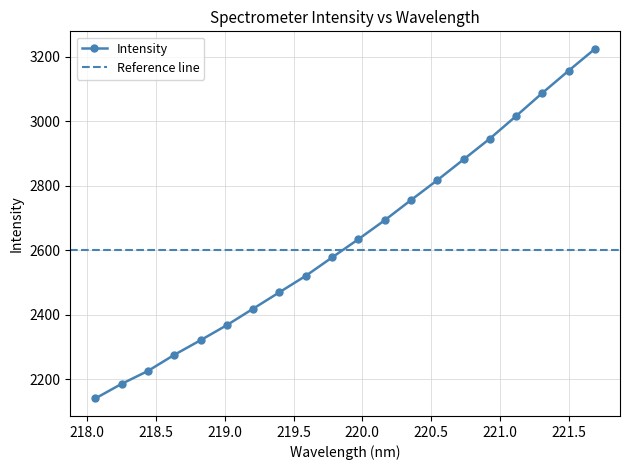

List the labels in order of value, largest first.

221.6902, 221.4993, 221.3083, 221.1174, 220.9264, 220.7354, 220.5444, 220.3533, 220.1623, 219.9712, 219.7801, 219.589, 219.3979, 219.2067, 219.0156, 218.8244, 218.6332, 218.442, 218.2508, 218.0596